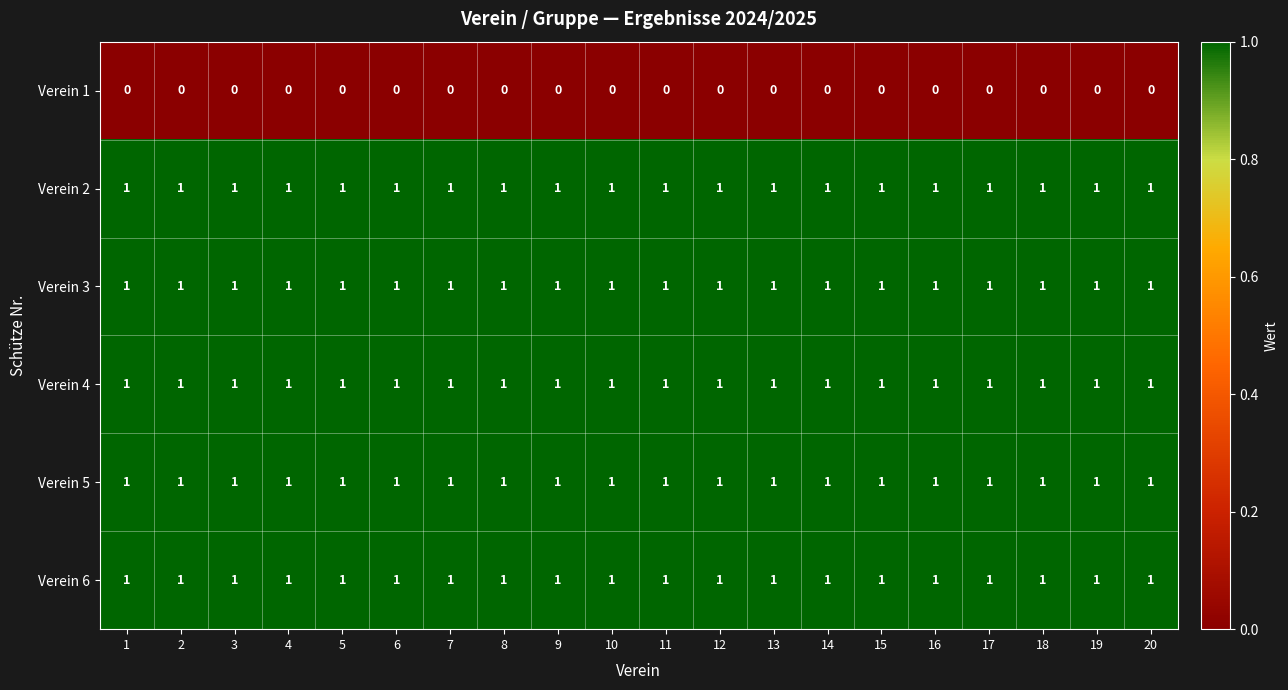

At how many categories does at least one series exceed 0?

20